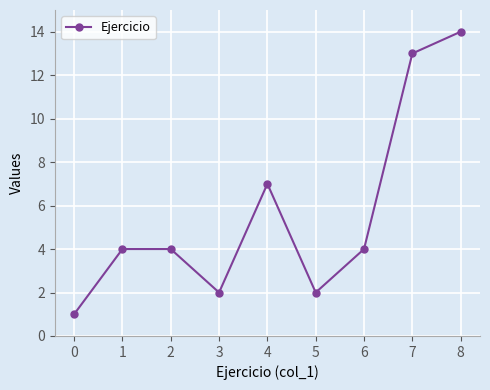

Which has a higher value, 5 or 8?

8